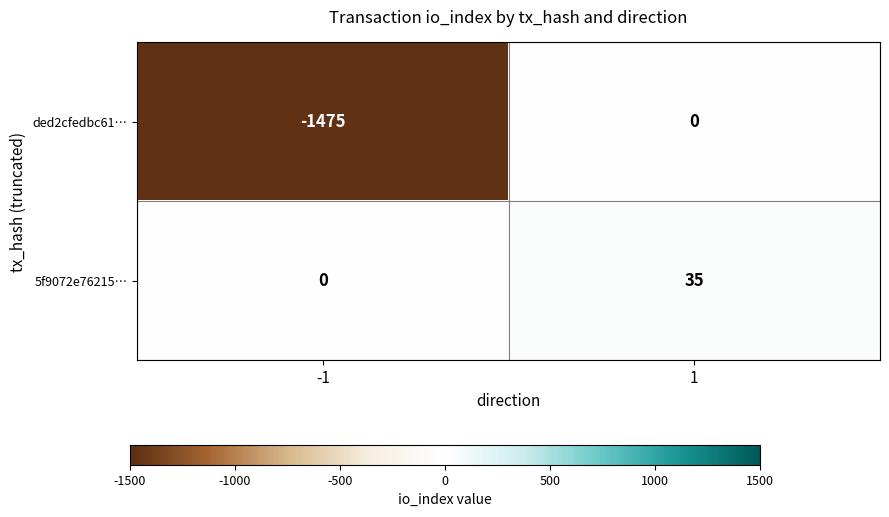

What is the total value across all series at 1?

35